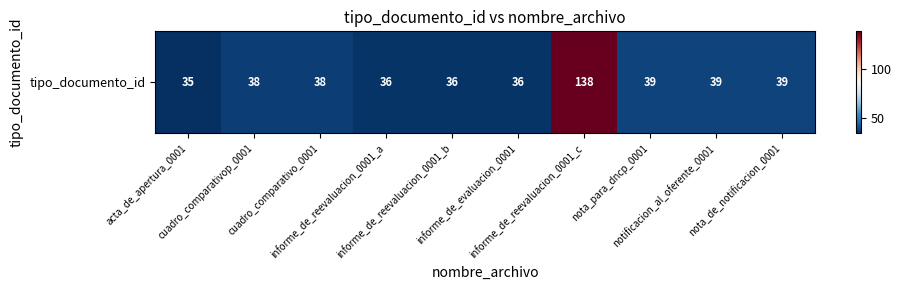

Rank the categories by value from highest to lowest.

informe_de_reevaluacion_0001_c, nota_para_dncp_0001, notificacion_al_oferente_0001, nota_de_notificacion_0001, cuadro_comparativop_0001, cuadro_comparativo_0001, informe_de_reevaluacion_0001_a, informe_de_reevaluacion_0001_b, informe_de_evaluacion_0001, acta_de_apertura_0001